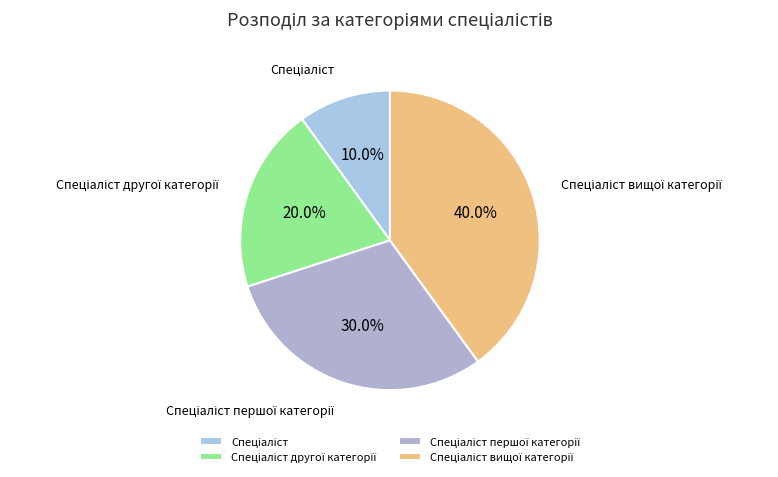

Is there a majority slice in this chart?

No